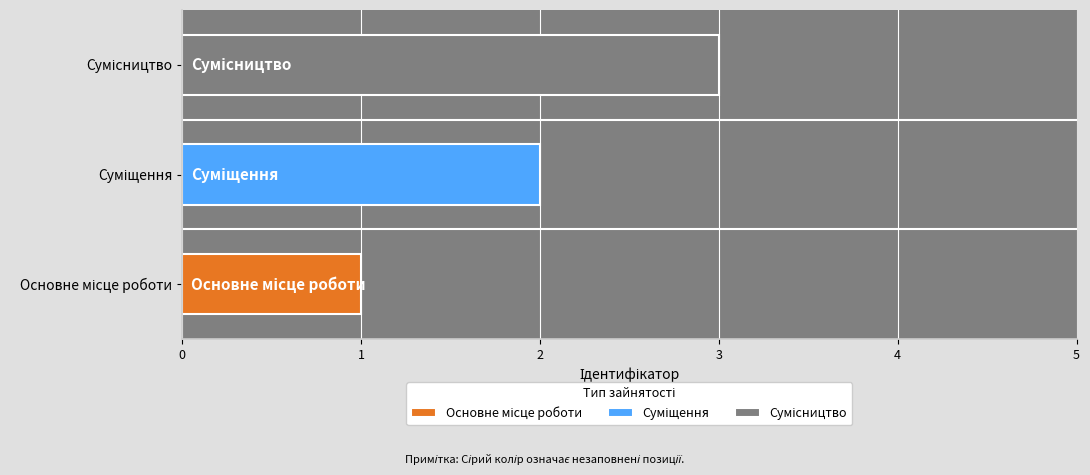

At which label does the data first exceed 2?

Сумісництво